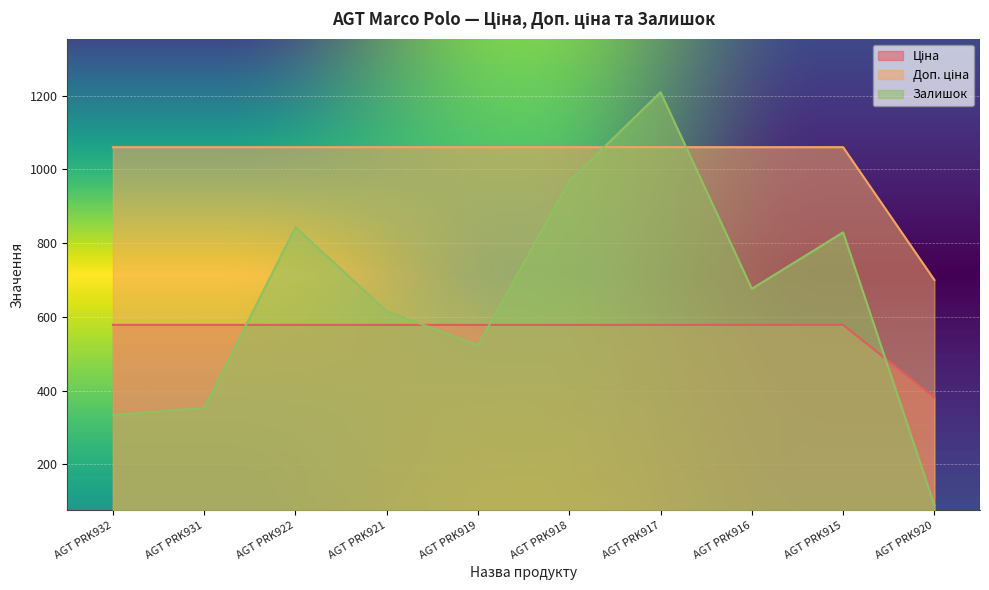

True or false: Залишок has more than 2 points higher than both neighbors.

True